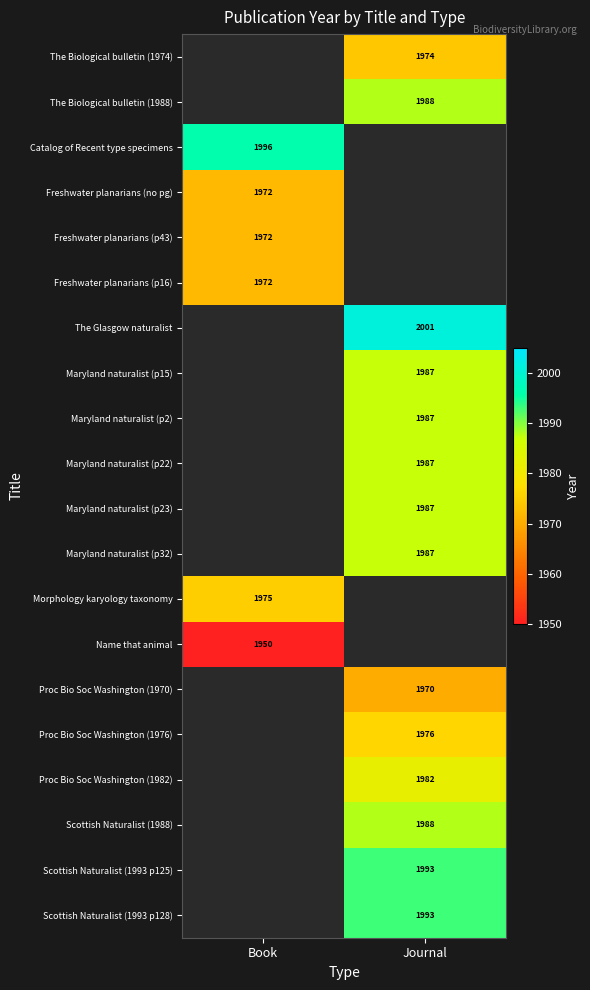

The Catalog of Recent type specimens series shows 1996 at Book. True or false?

True